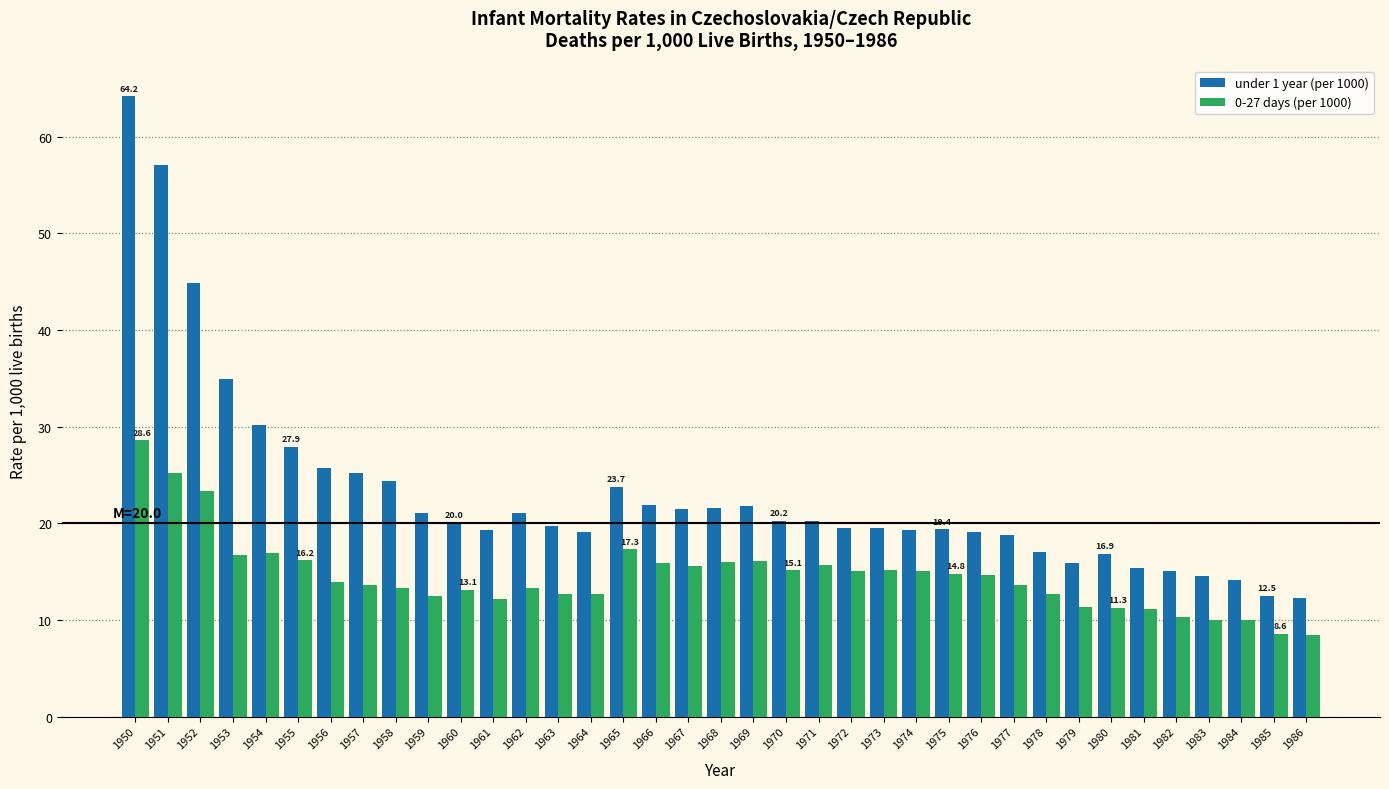

Where is under 1 year (per 1000) nearest to the value 38?

1953